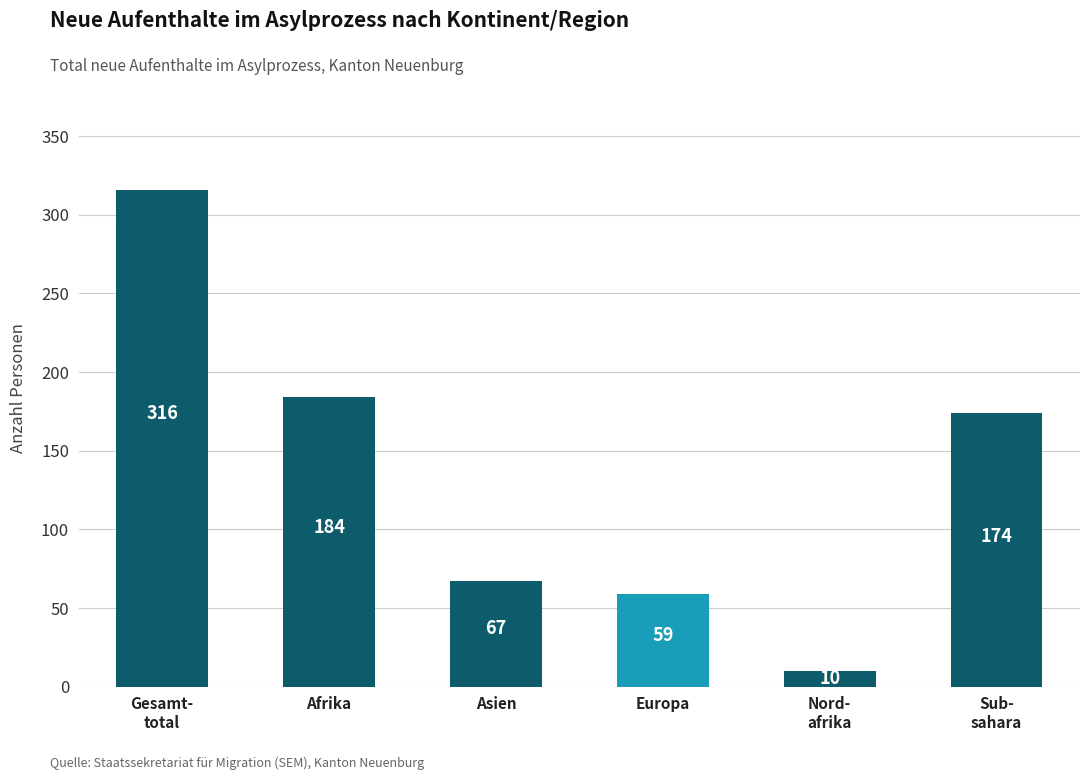

What is the value of the 3rd bar from the left?

67